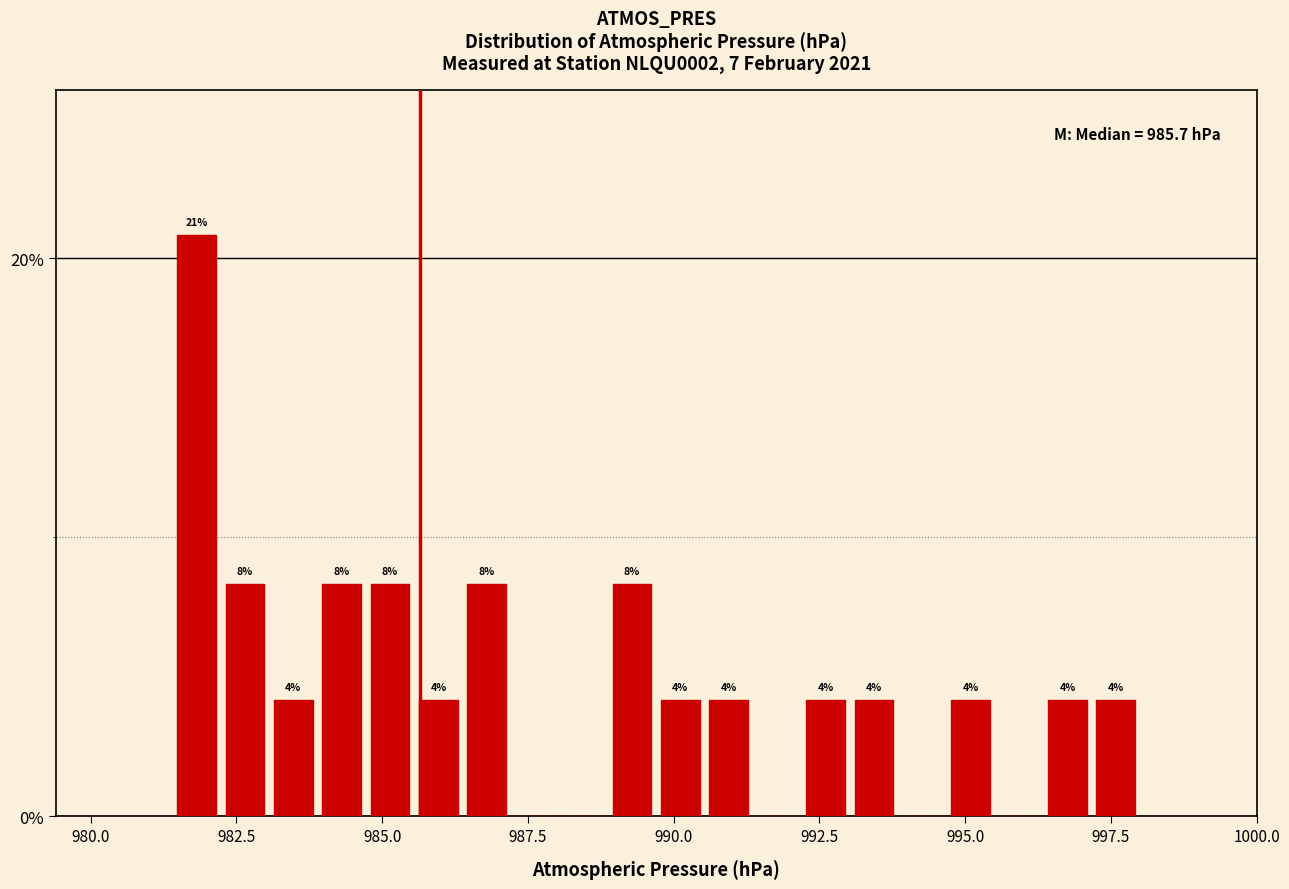

Around what value on the x-axis is the tallest bar? Give the approximate position of its centre, as read against the axis.

982.0